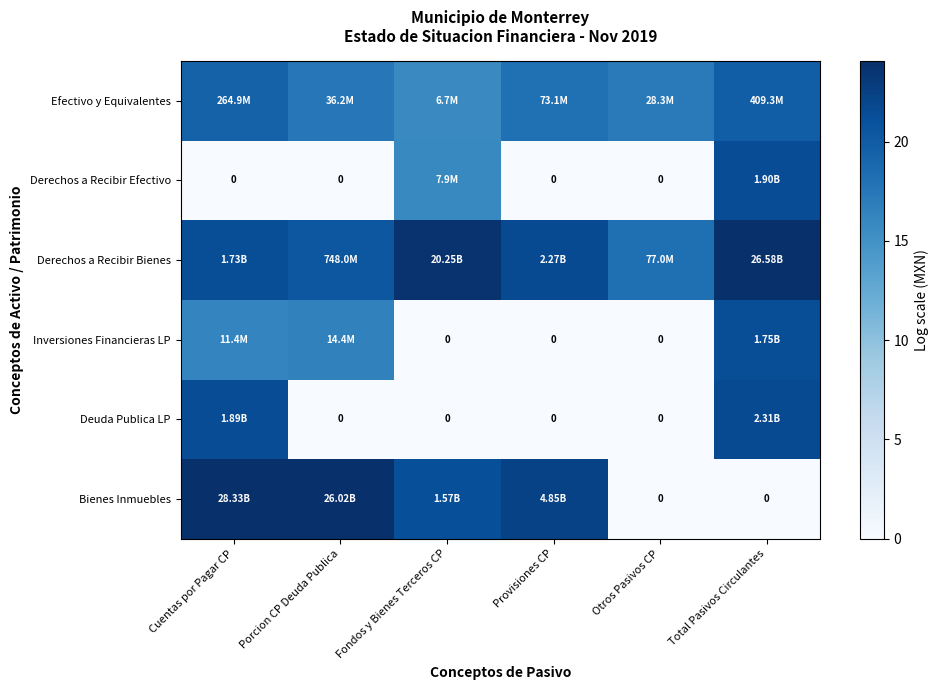

What is the total value across all series at Total Pasivos Circulantes?

108.0